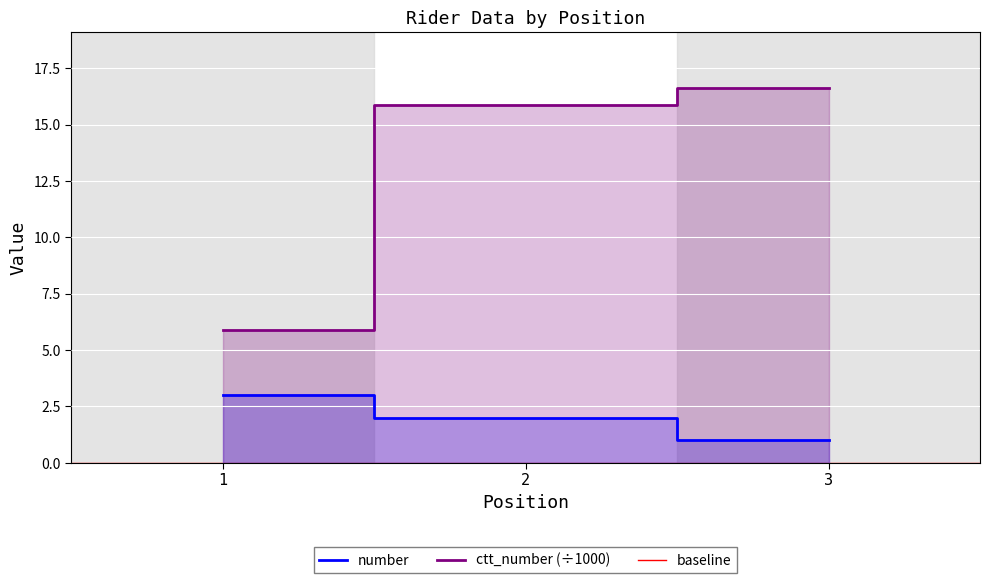

Count the number values in the range 1 to 3.

3